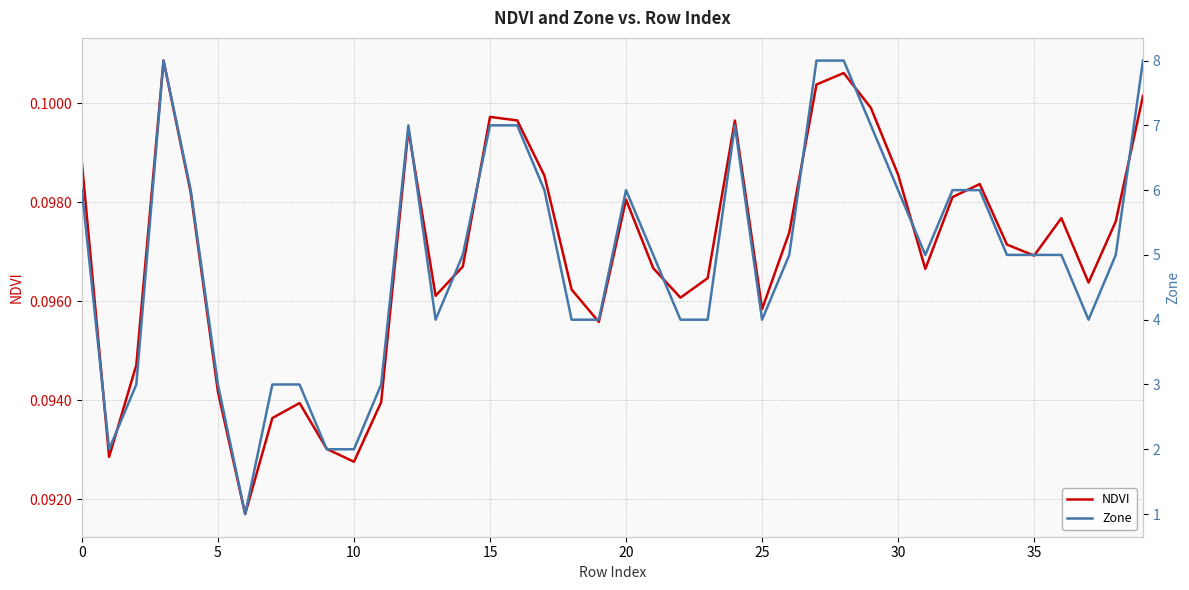

True or false: Zone and NDVI cross at least once.

False